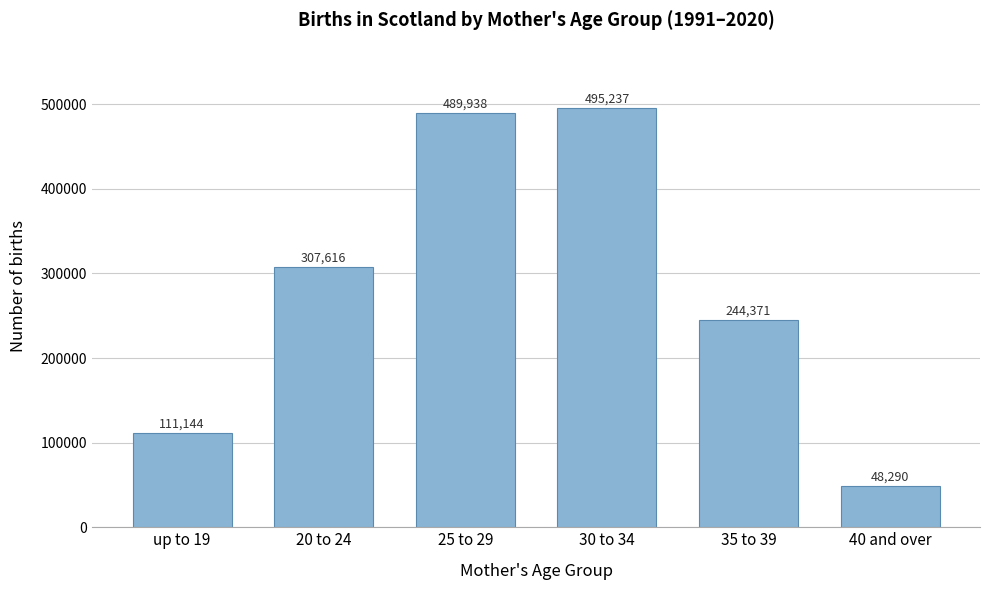

Reading right to left, what are all the values shown in this chart?

40 and over=48290	35 to 39=244371	30 to 34=495237	25 to 29=489938	20 to 24=307616	up to 19=111144